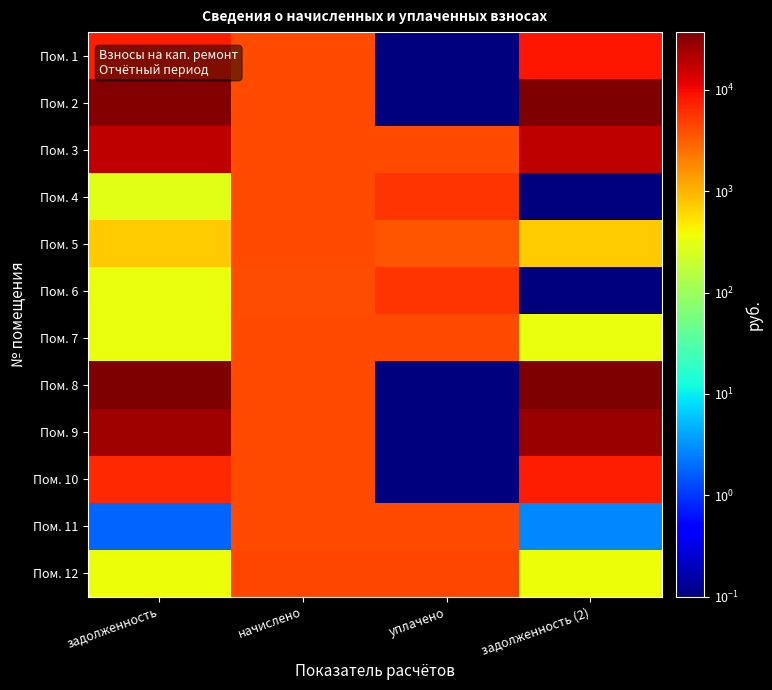

At how many categories does at least one series exceed 22313?

2